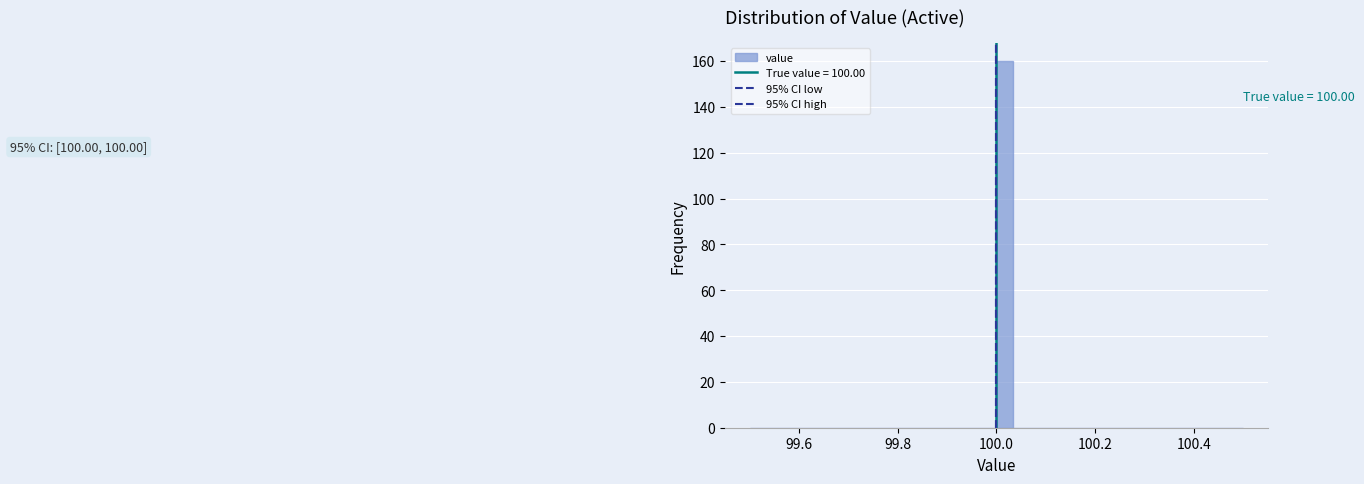

Read against the x-axis, roughly where is the centre of the tallest bar?

100.02